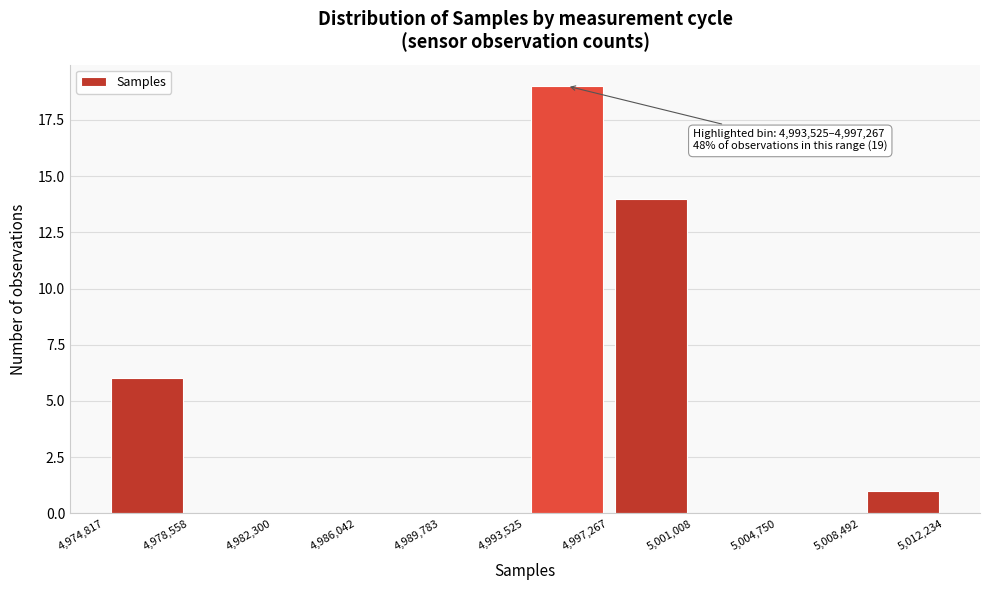

Over which range of the x-axis is the bar tallest?

4,993,525 to 4,997,267